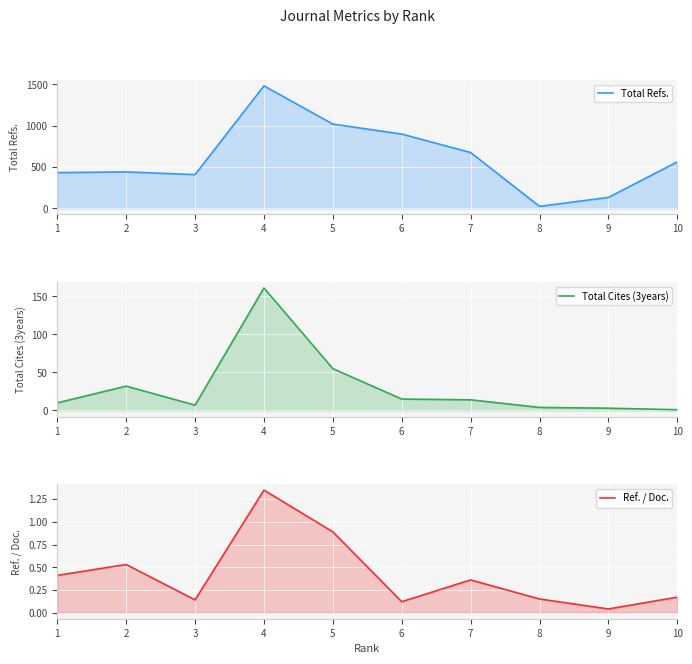

What is the sum of the Ref. / Doc. values at 5 and 7?

1.2